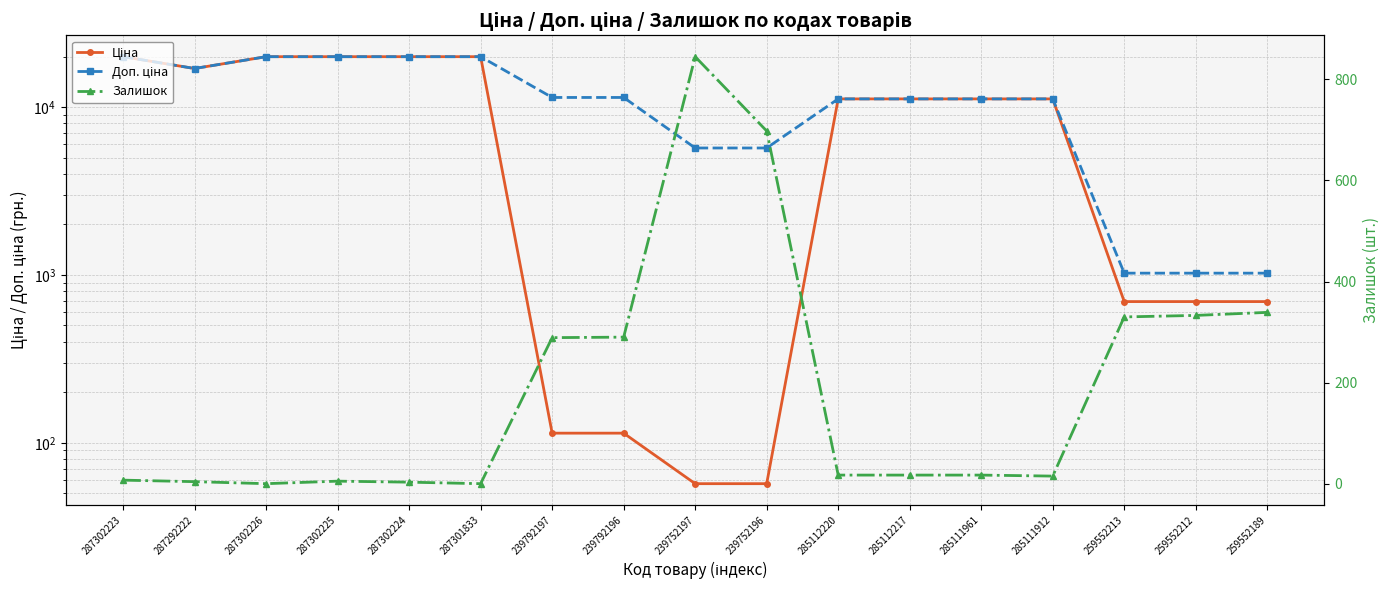

True or false: Залишок and Доп. ціна cross at least once.

False